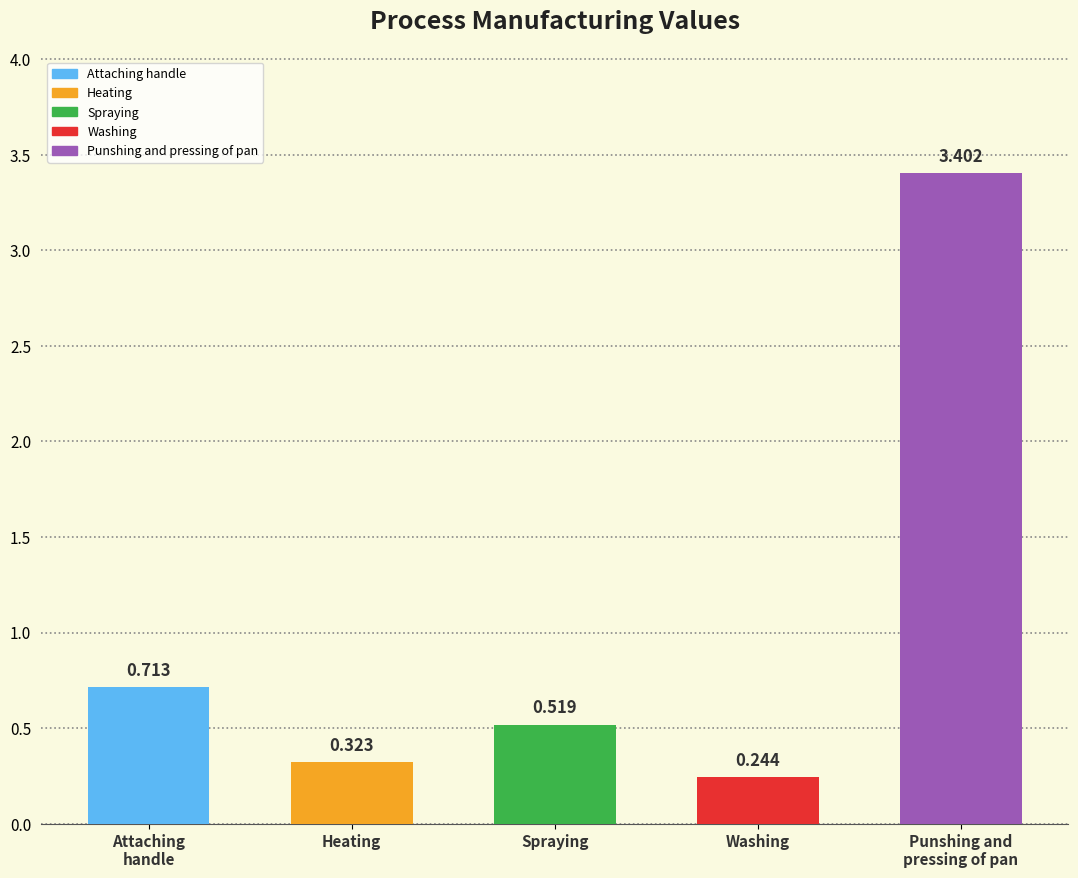

What is the maximum value shown in the chart?

3.4